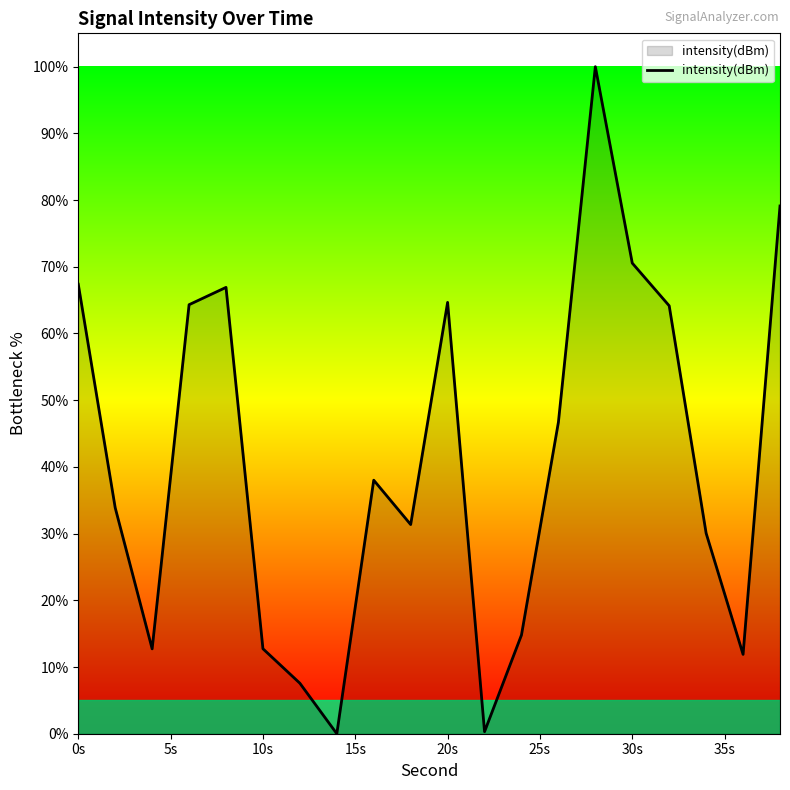

What is the maximum value shown in the chart?

100.0